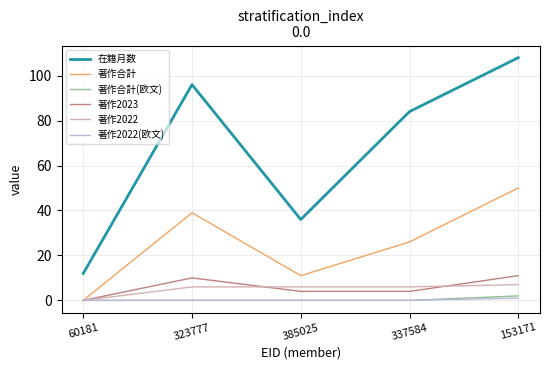

What is the sum of all 著作2022(欧文) values?

1